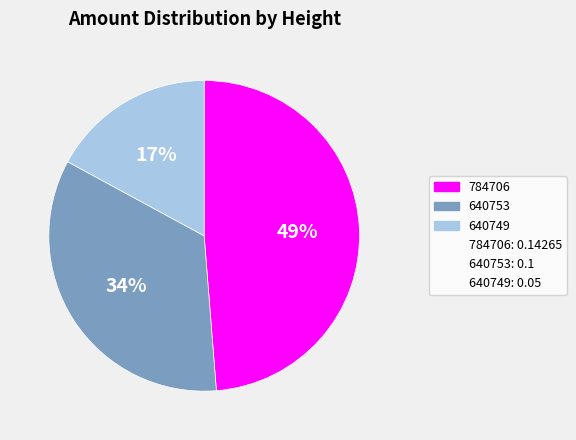

How many slices are in this pie chart?

3